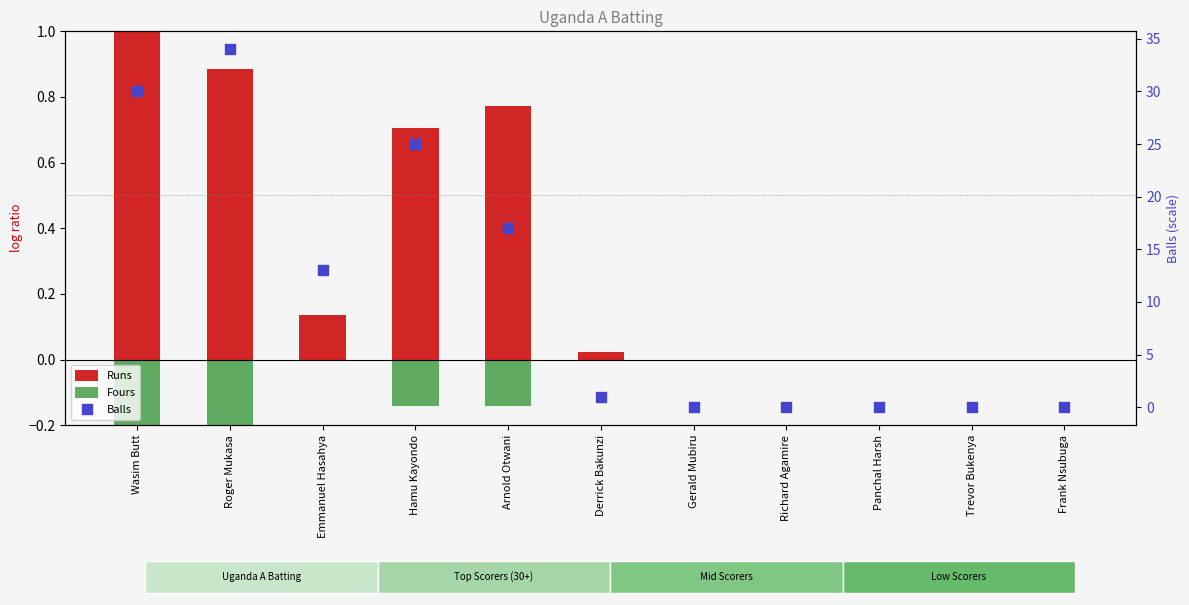

What are all the series names shown in the legend?

Runs, Fours, Balls